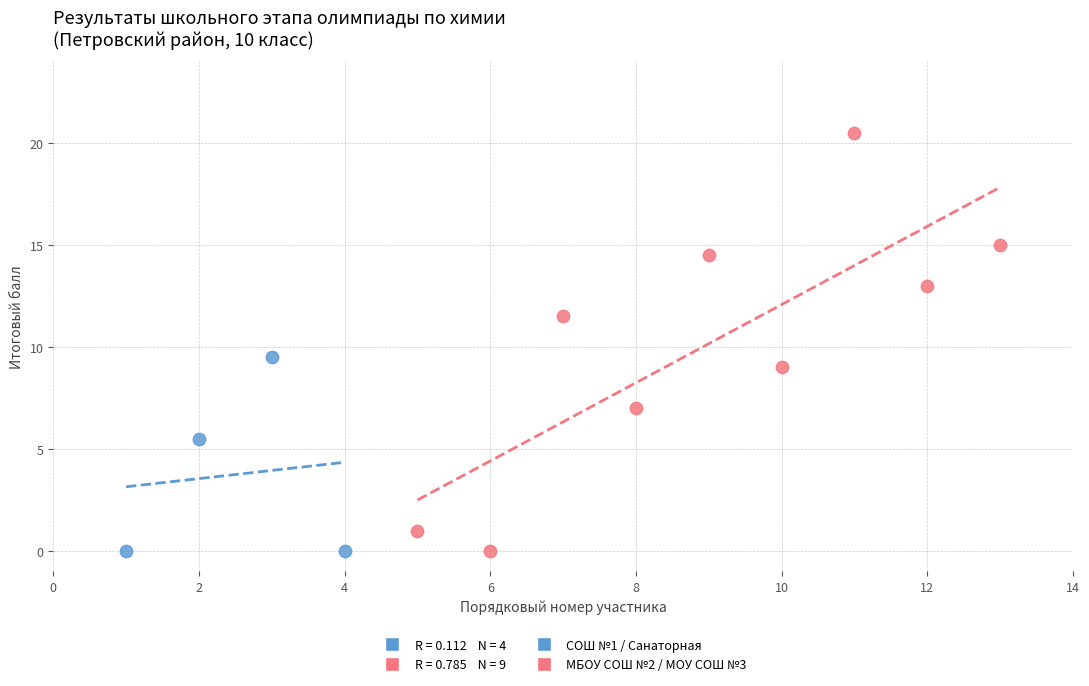

Which series has the widest spread of Y values?

МБОУ СОШ №2 / МОУ СОШ №3